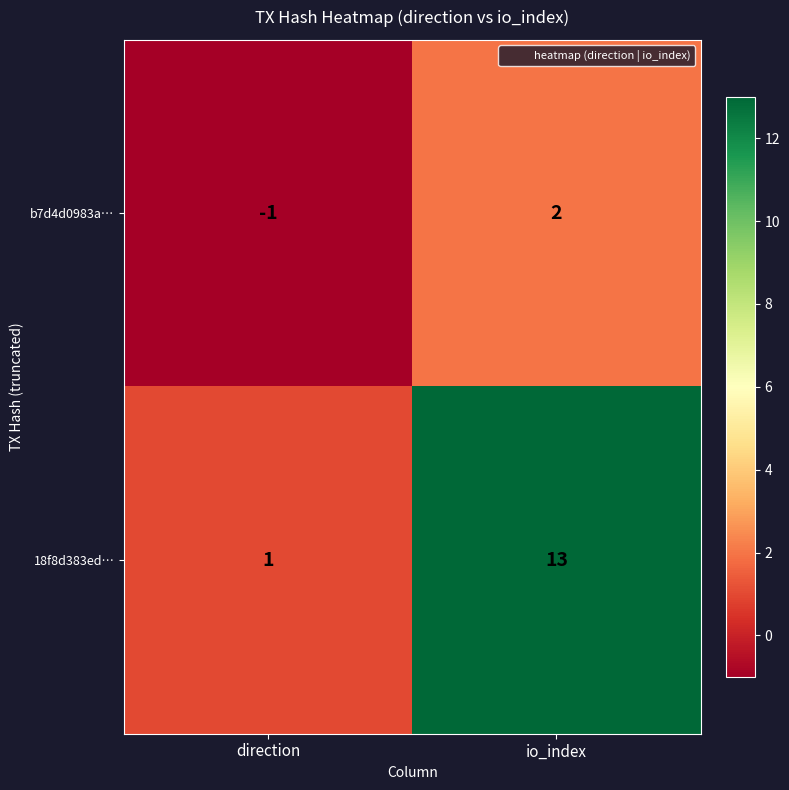

What is the difference between the maximum and minimum values in the 18f8d383ed… series?

12